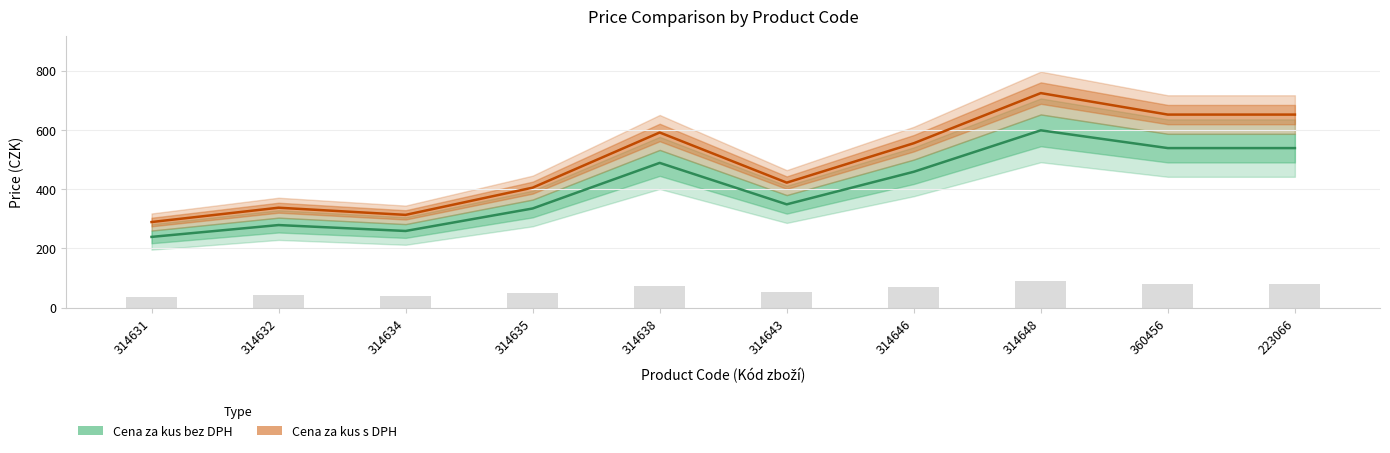

Which series changed the most between 314632 and 314648?

Cena za kus s DPH